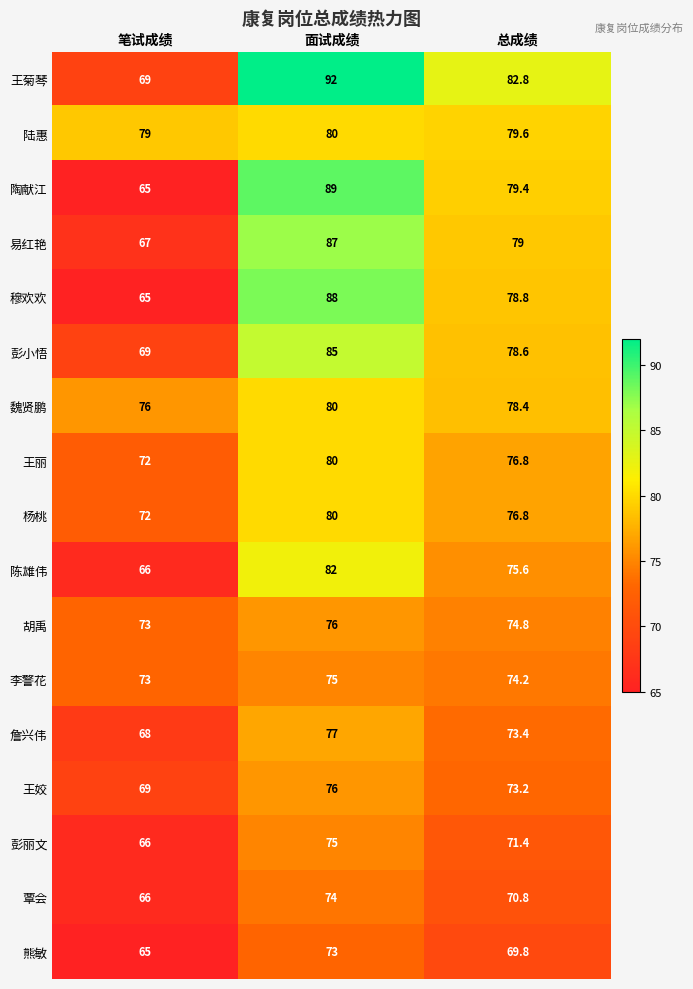

Count the 陈雄伟 values in the range 66 to 82.

3